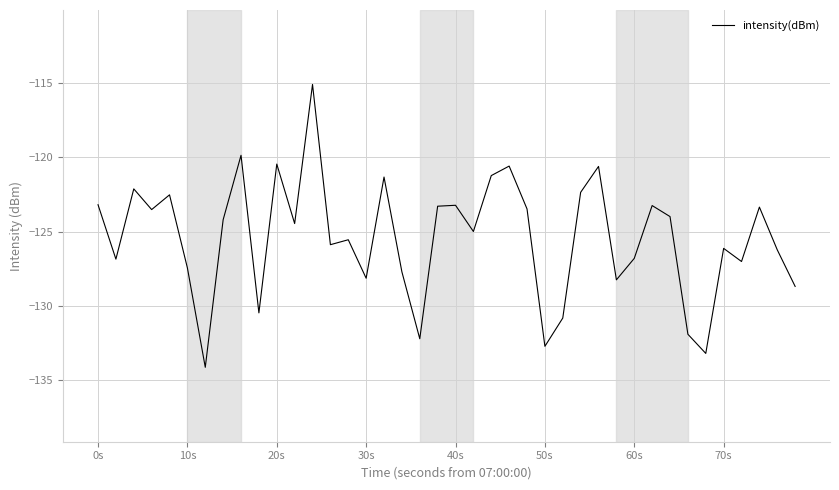

What is the difference between the maximum and minimum values?

19.0